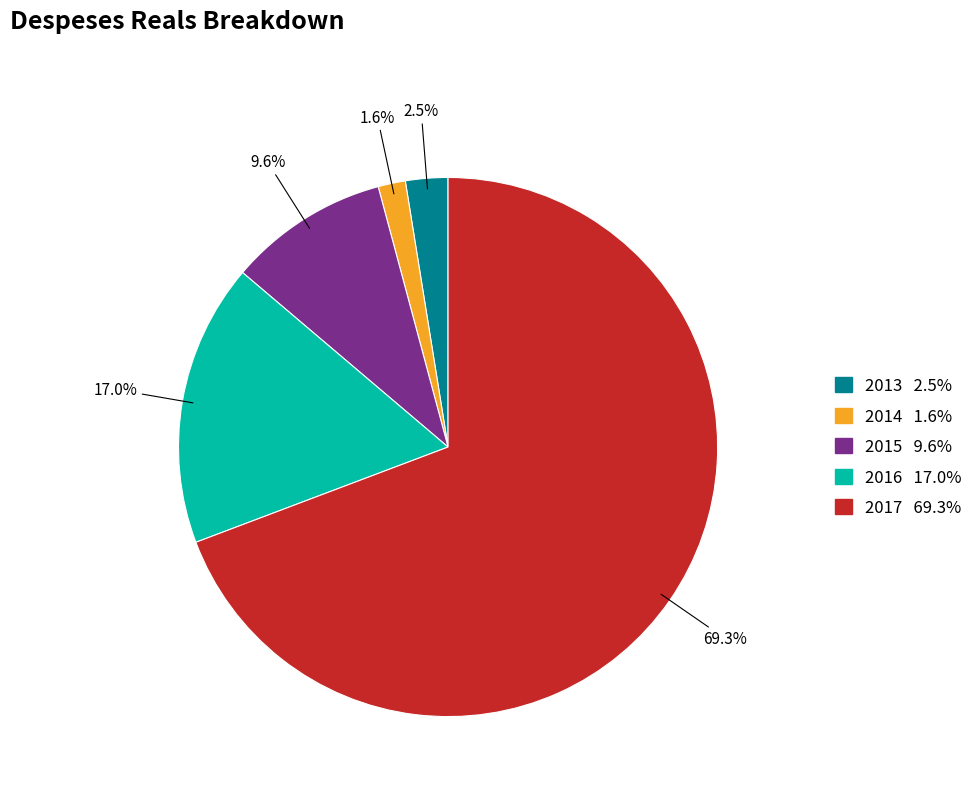

Is there a majority slice in this chart?

Yes